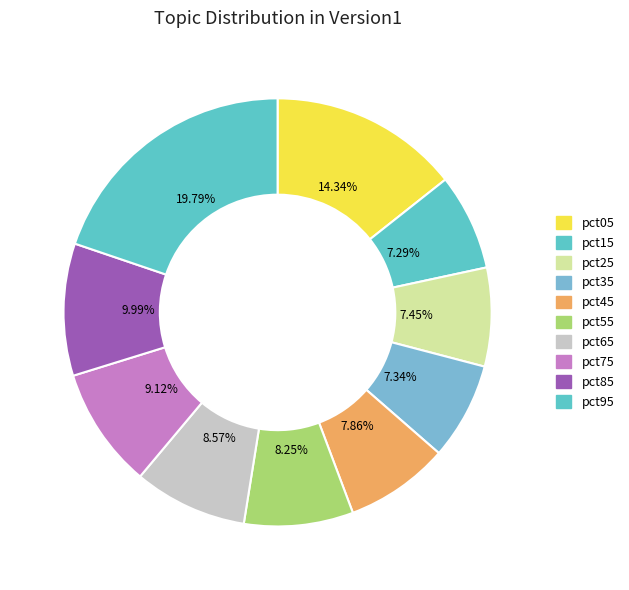

What portion of the pie excludes pct55?

91.8%